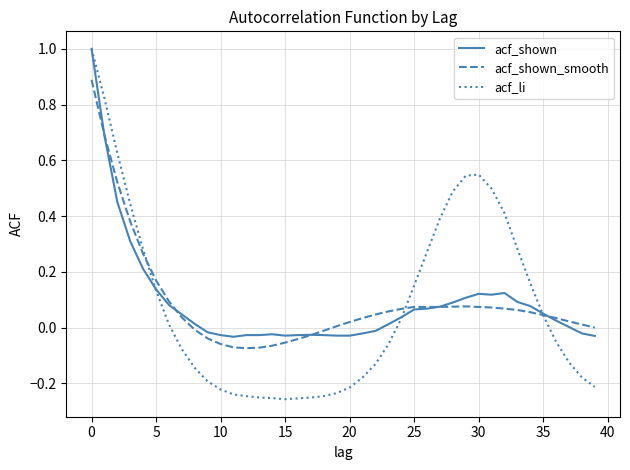

What is the maximum value for acf_li?

1.0